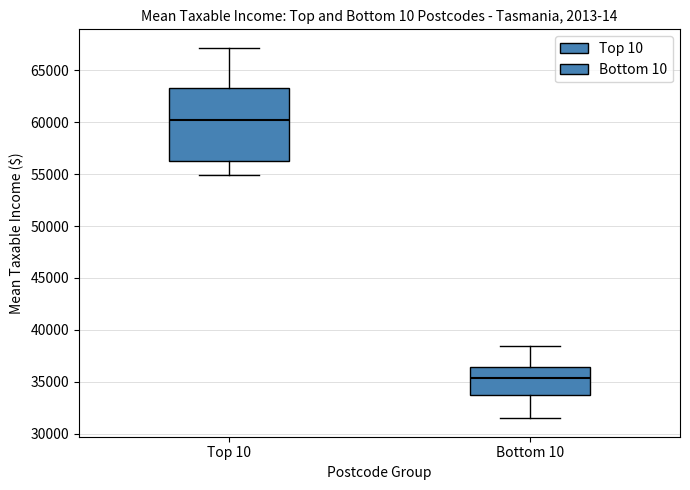

Which box is the tallest, from its lower edge to its upper edge?

Top 10